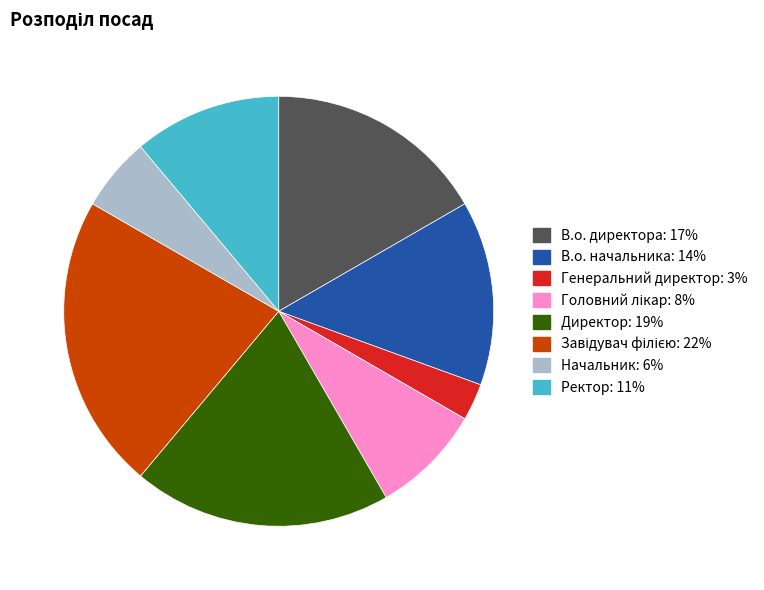

Count the number of slices in the pie.

8